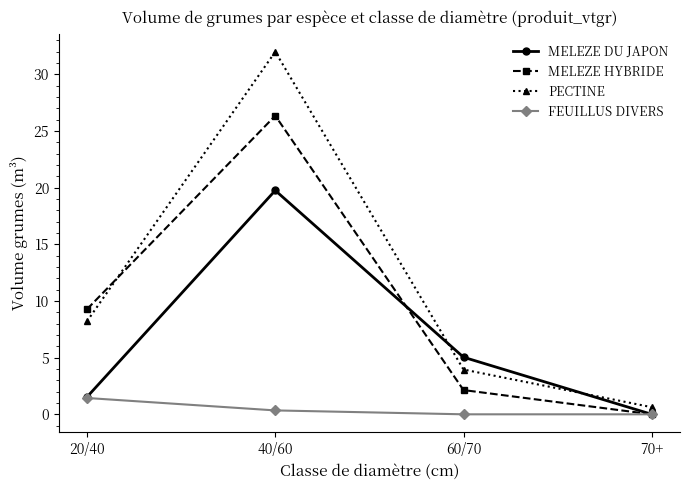

Count the number of categories in the chart.

4